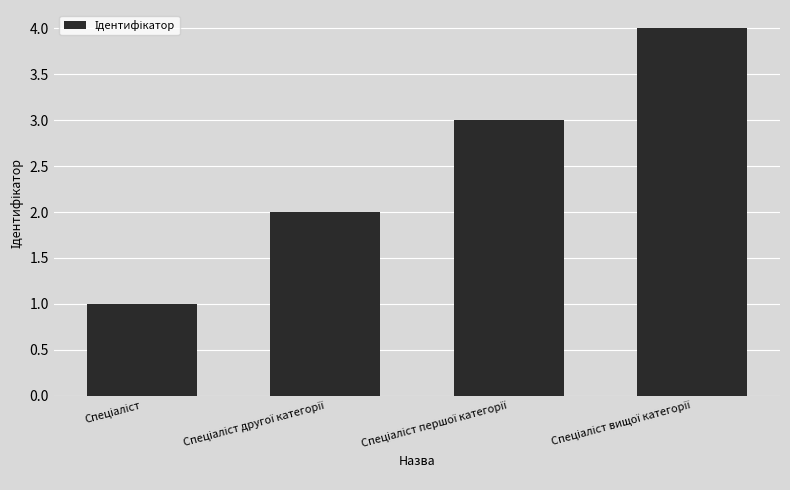

What is the greatest value displayed?

4